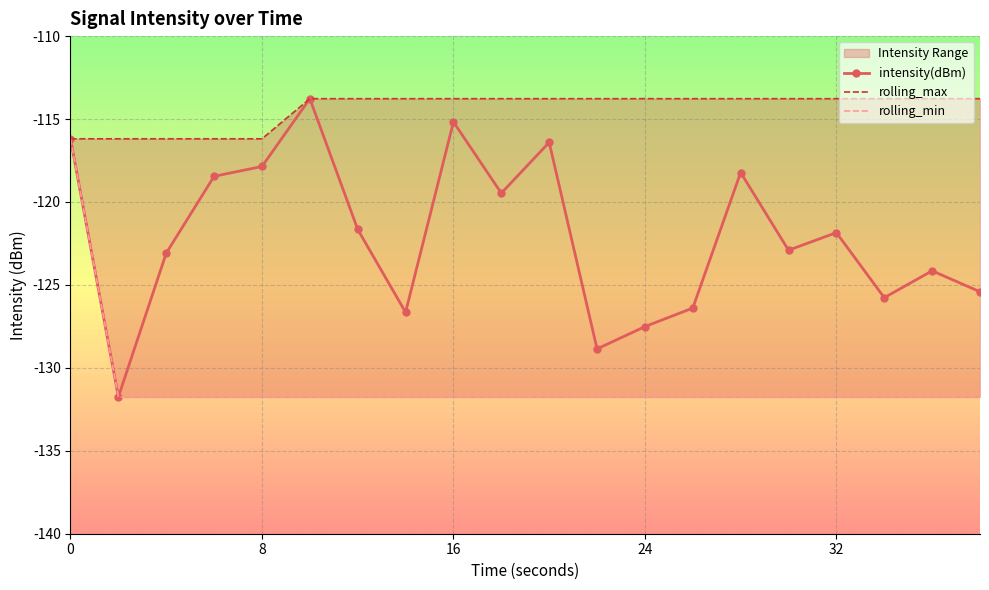

True or false: intensity(dBm) has a value of -117.9 at 8.

True